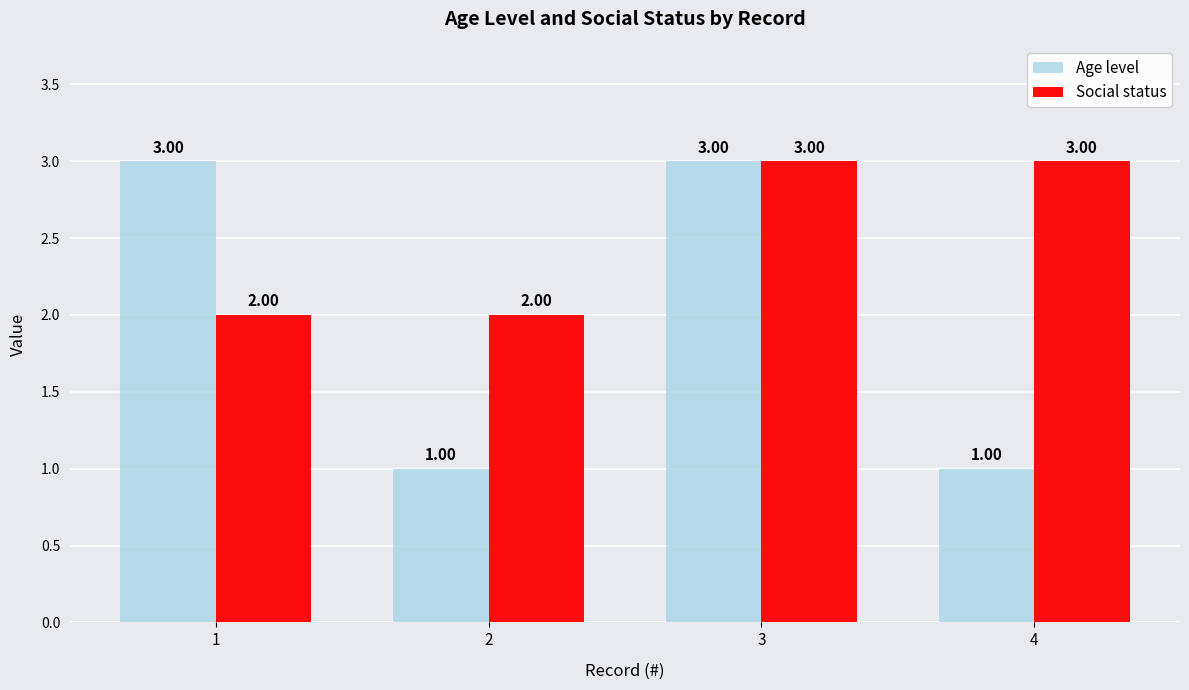

Which series has the largest total across all categories?

Social status